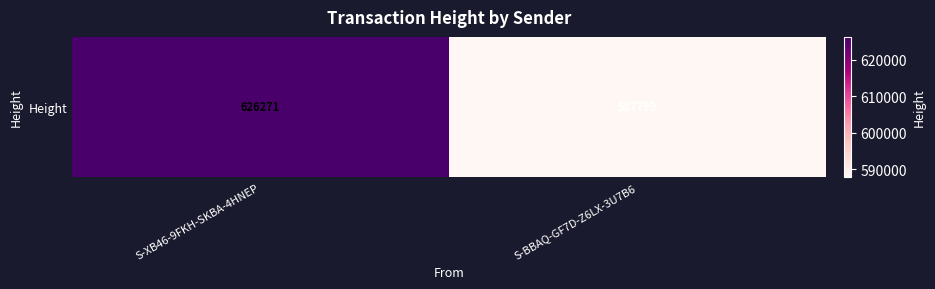

Reading right to left, what are all the values shown in this chart?

587799	626271